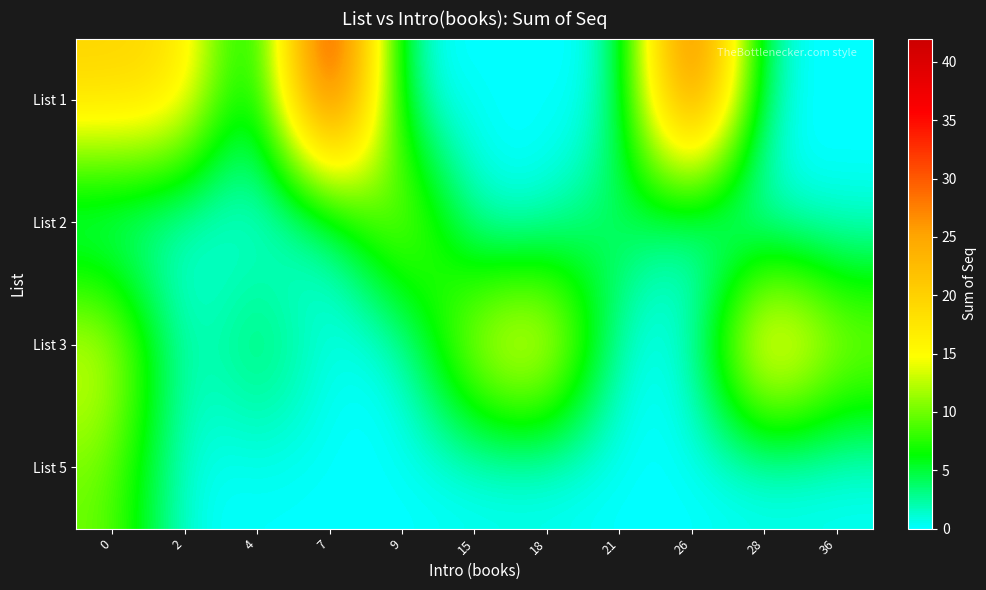

At which category does the chart reach its minimum across all series?

4